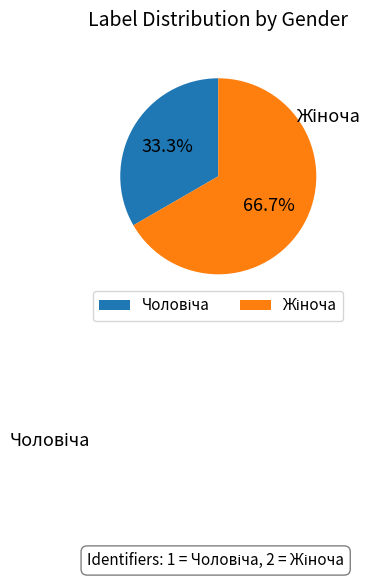

Is there a majority slice in this chart?

Yes